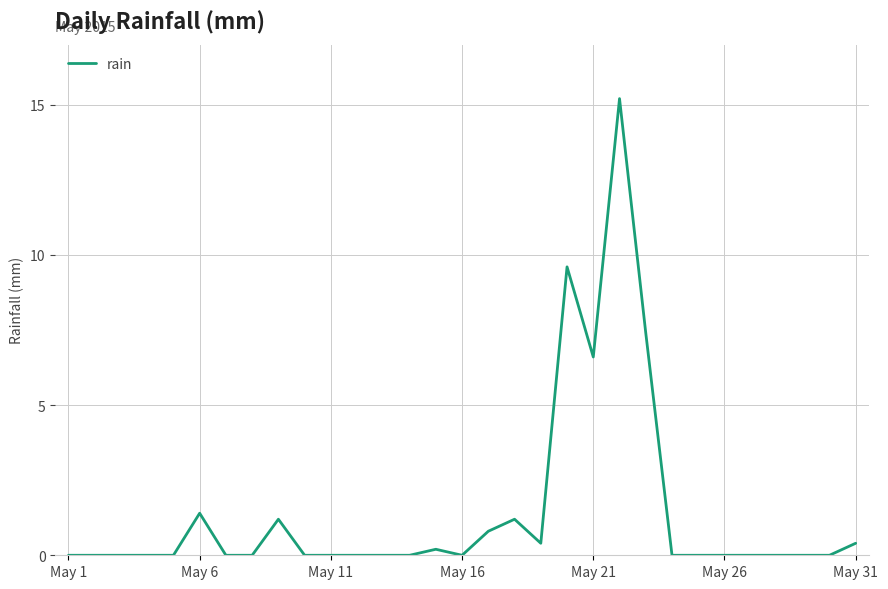

What is the greatest value displayed?

15.2